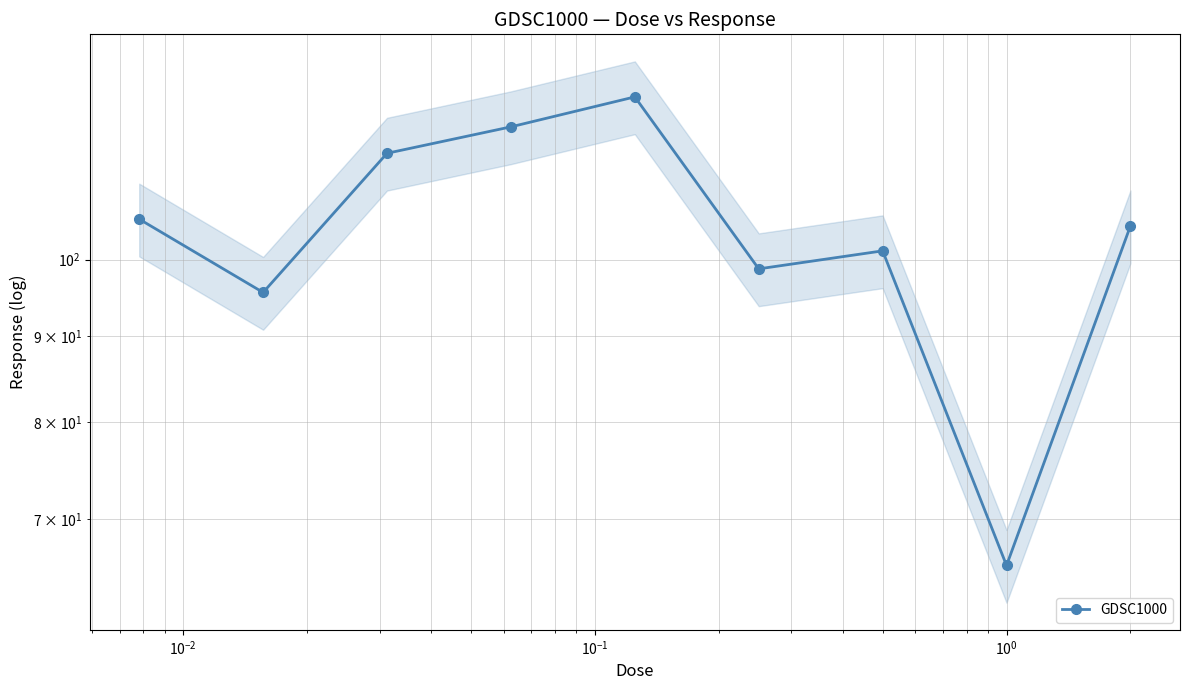

Read the value at $\mathdefault{10^{-1}}$.

120.0